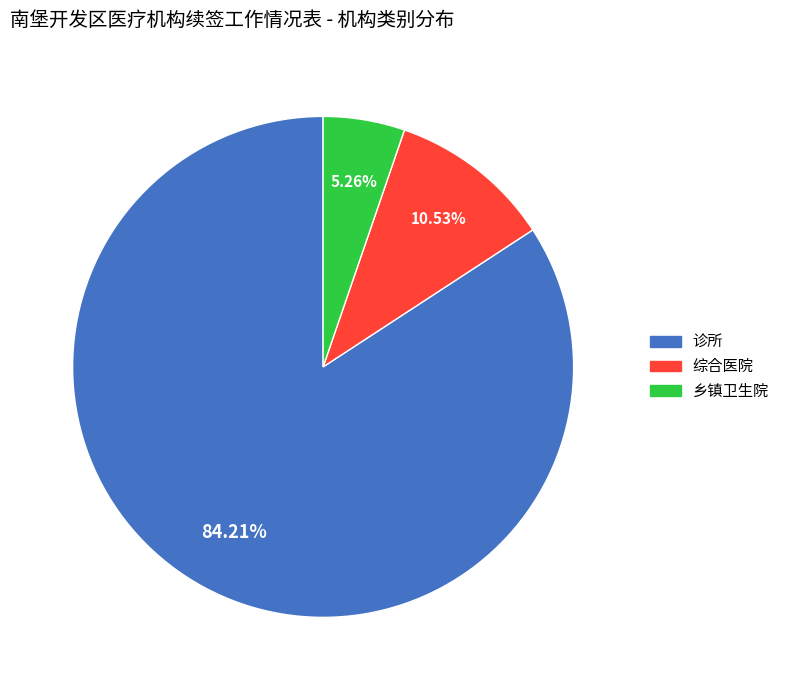

Does any single category account for the majority?

Yes